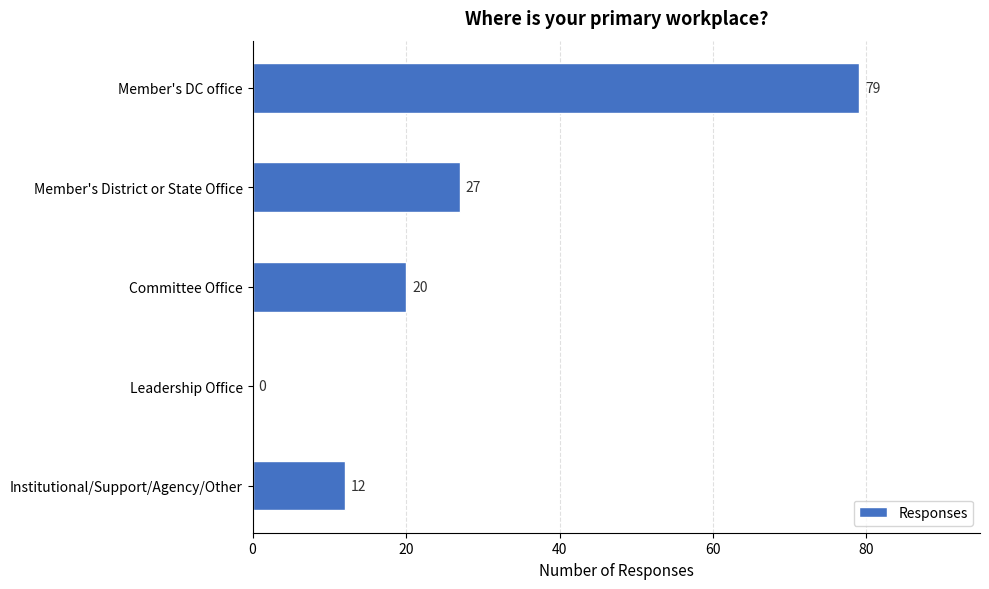

What is the change in value from Member's District or State Office to Institutional/Support/Agency/Other?

-15